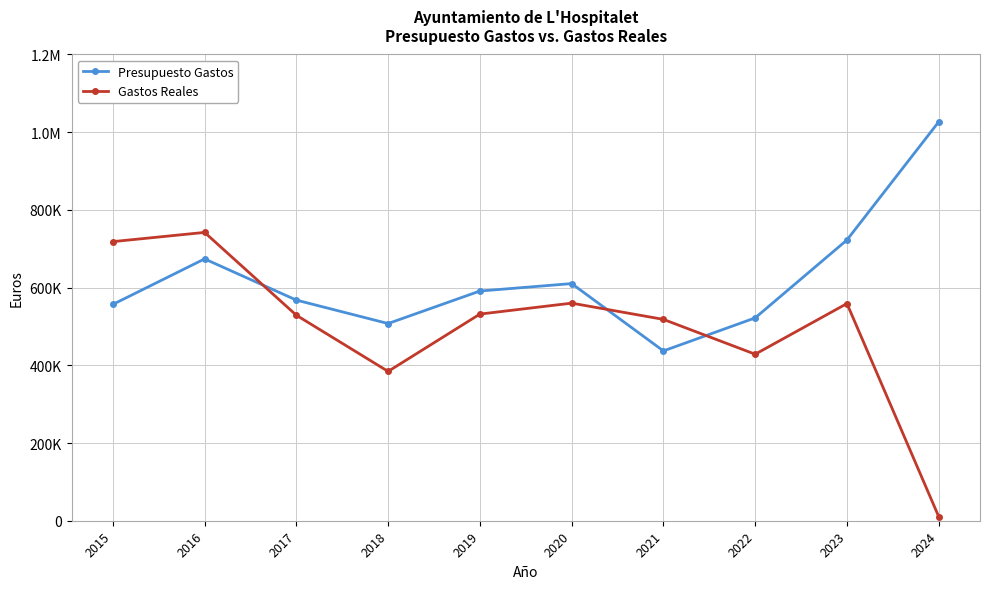

Is this an area chart (filled region under the line)?

No